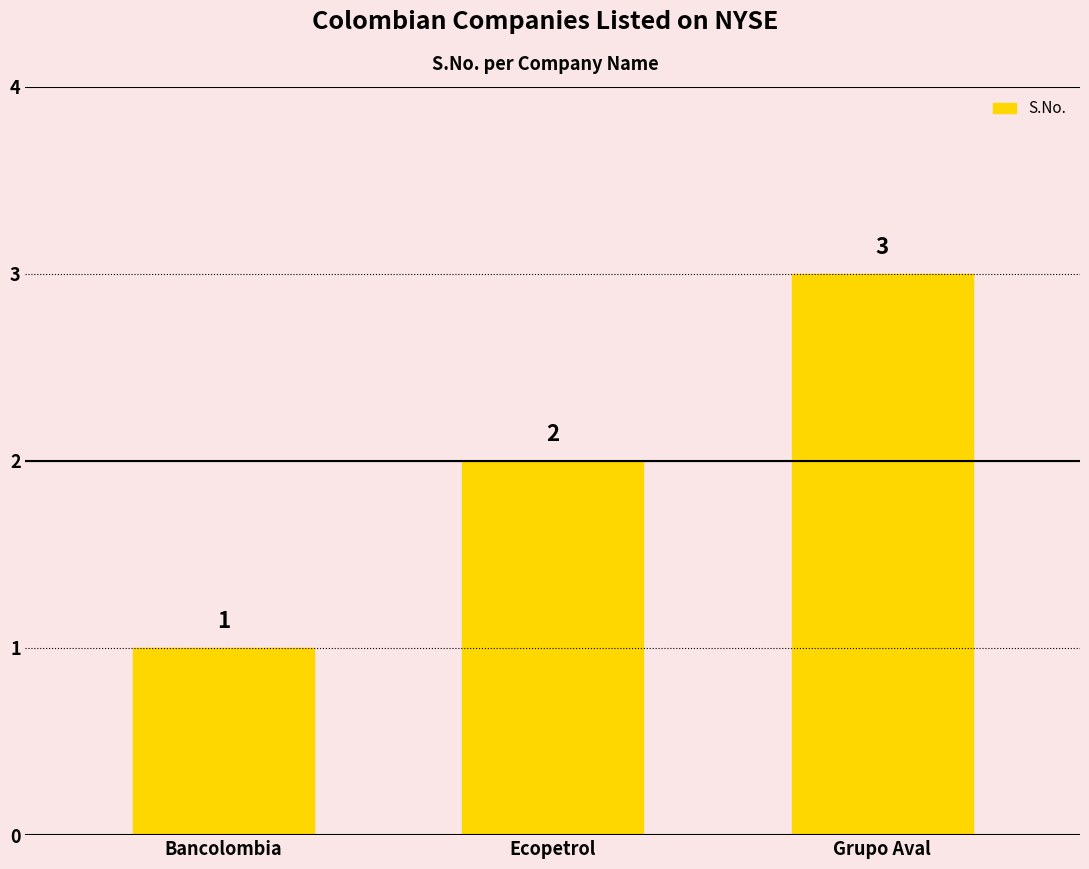

What is the value of the 1st bar from the left?

1